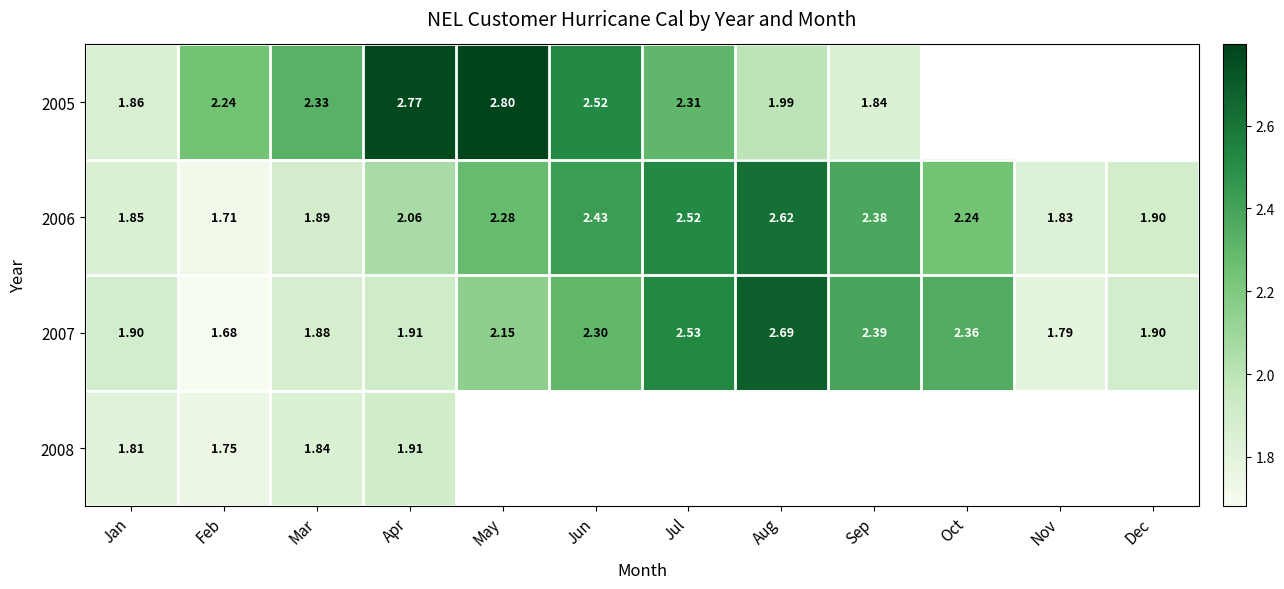

Is the value of 2007 at Dec greater than the value of 2006 at Oct?

No